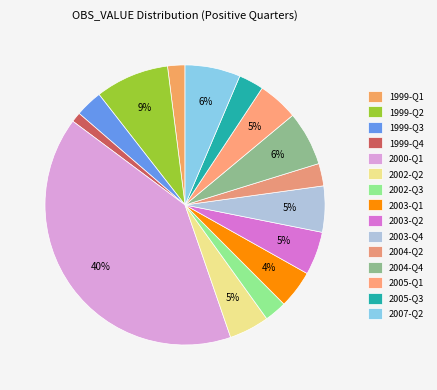

Is there any slice that represents more than half of the pie?

No